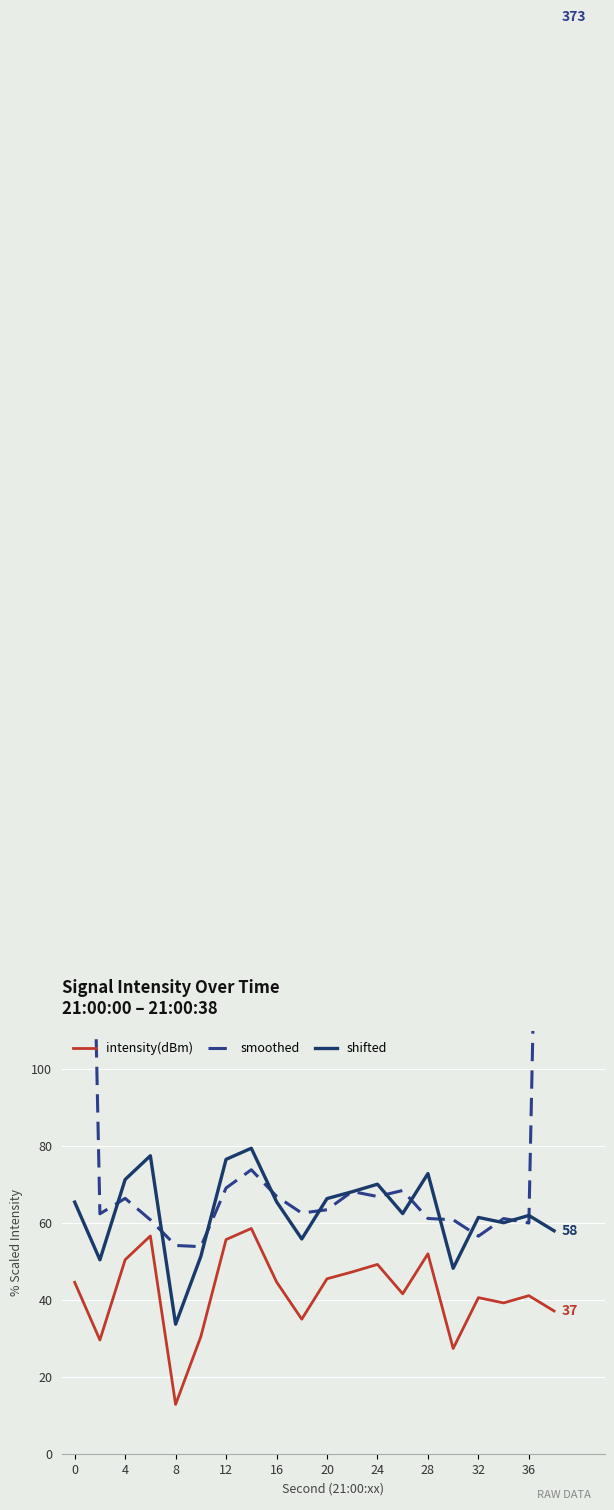

How many interior local valleys does the intensity(dBm) series have?

6